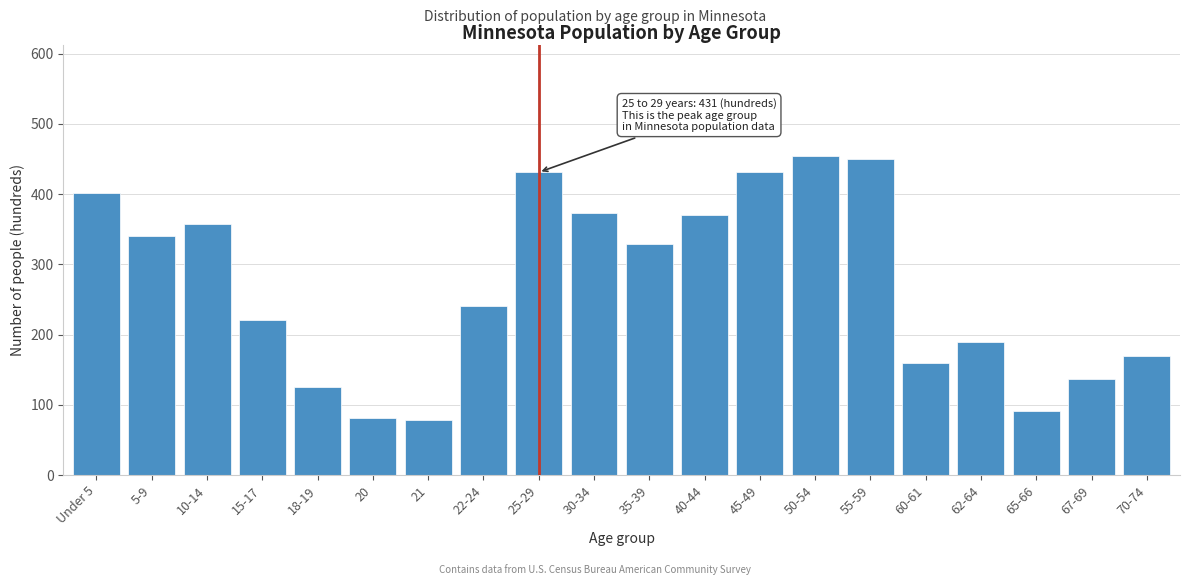

What is the label of the 15th bar from the left?

55-59